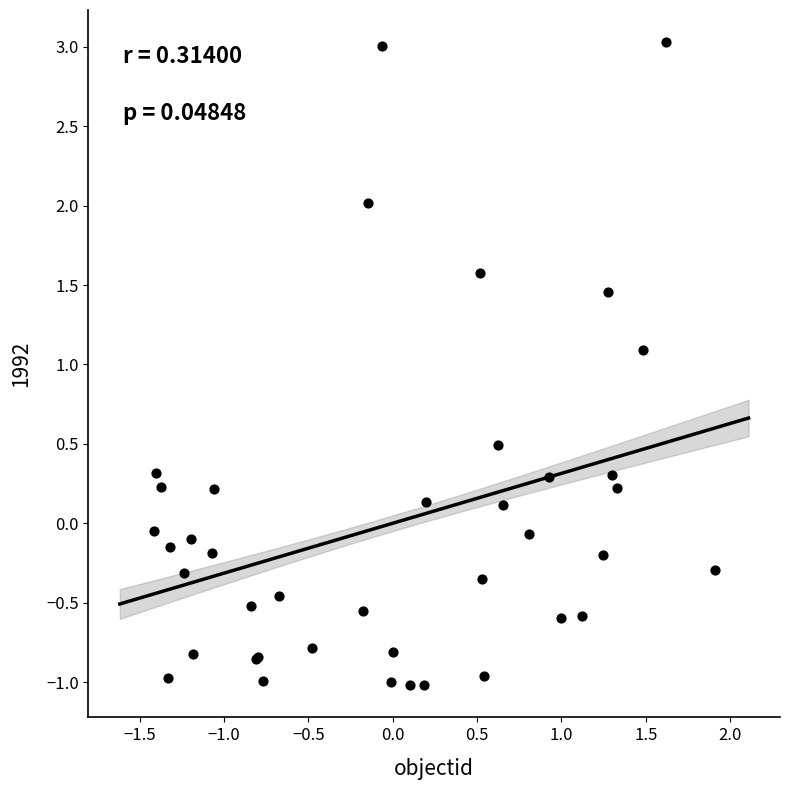

What Y value in the scatter plot is closest to 1?

1.1